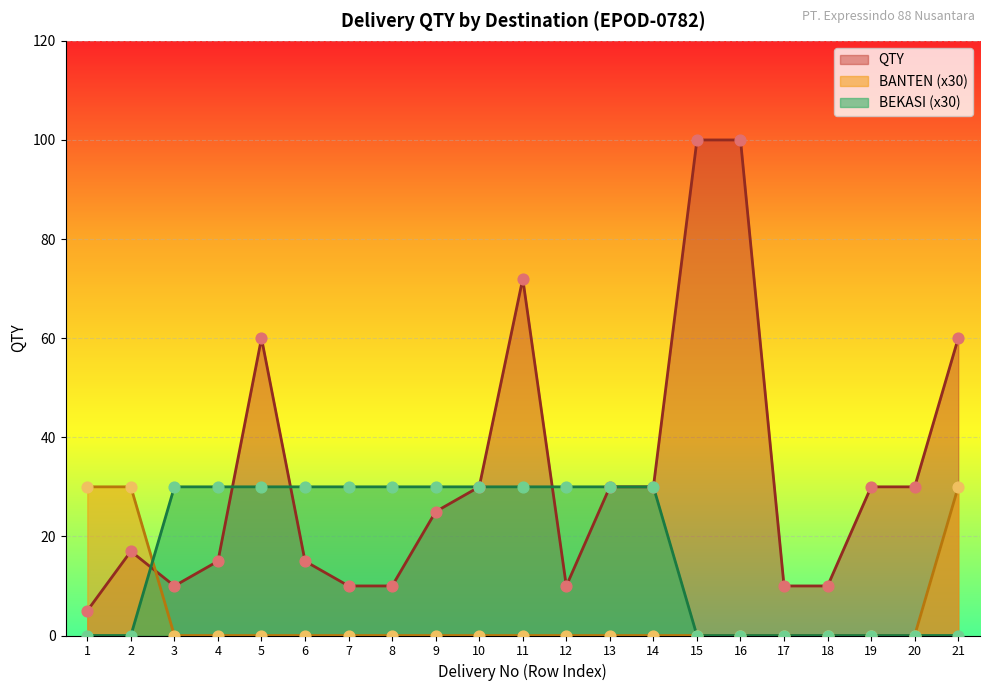

At how many categories does at least one series exceed 25?

19